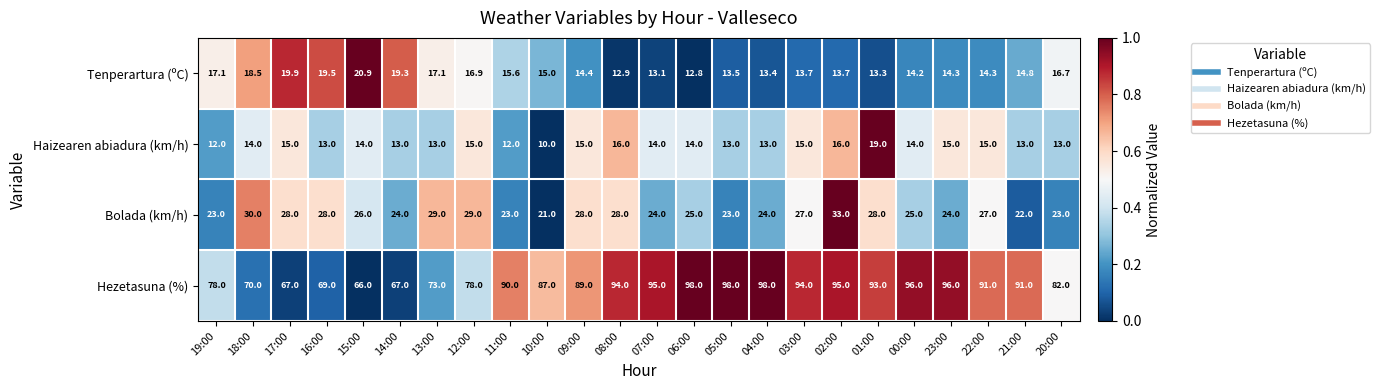

At which label does Hezetasuna (%) reach its minimum?

15:00